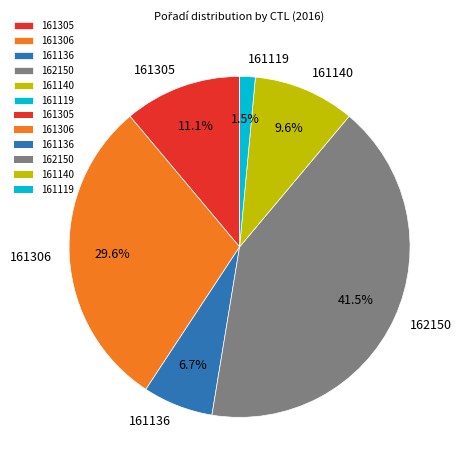

Which slice is the largest?

162150